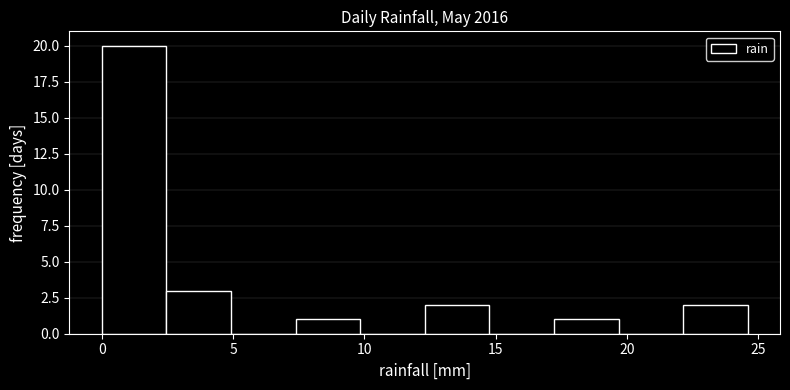

Reading left to right, list every bar in this chart as the range it spans on the x-axis followed by its height. Neither the bar edges nor the heights are printed on the chart, so give them approximately, as read against the axes.

0.0 to 2.5: 20
2.5 to 5.0: 3
5.0 to 7.5: 0
7.5 to 10.0: 1
10.0 to 12.5: 0
12.5 to 15.0: 2
15.0 to 17.0: 0
17.0 to 19.5: 1
19.5 to 22.0: 0
22.0 to 24.5: 2